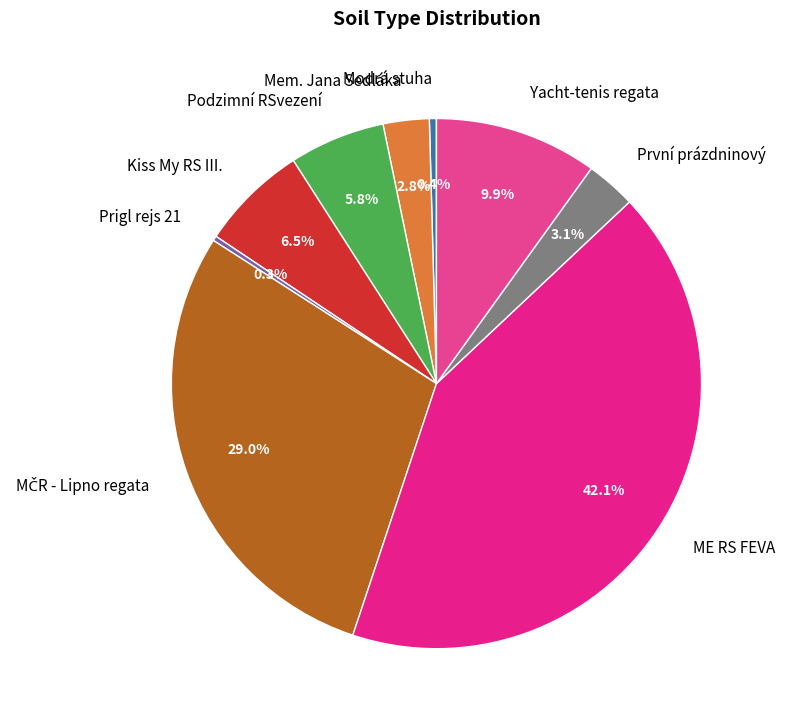

To the nearest percent, what is the combined percentage of ME RS FEVA and Modrá stuha?

43%